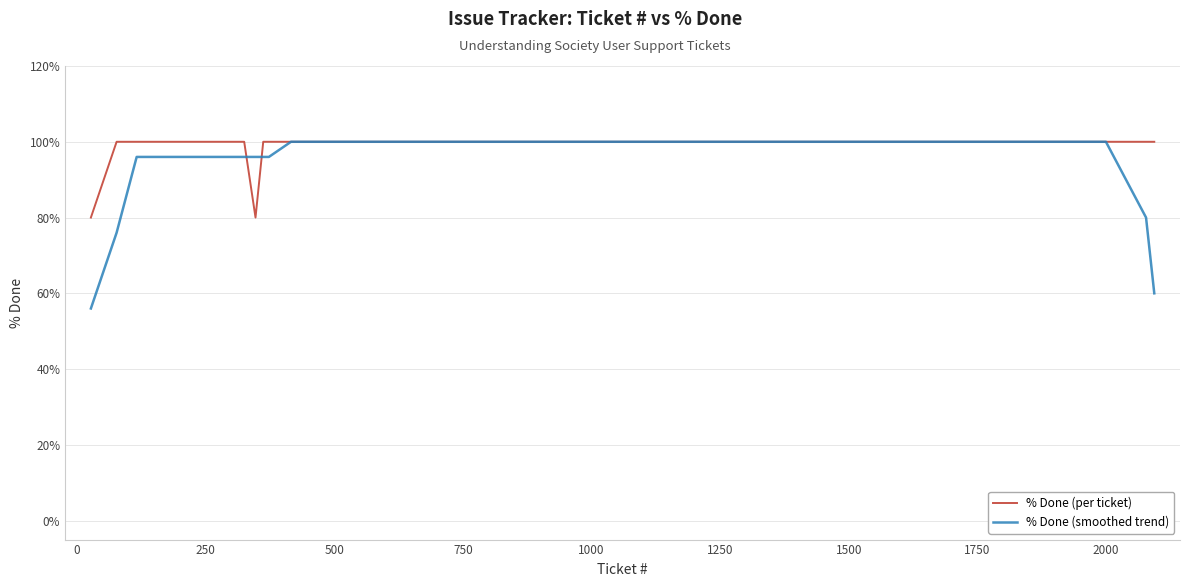

Which series has the widest spread of values?

% Done (smoothed trend)